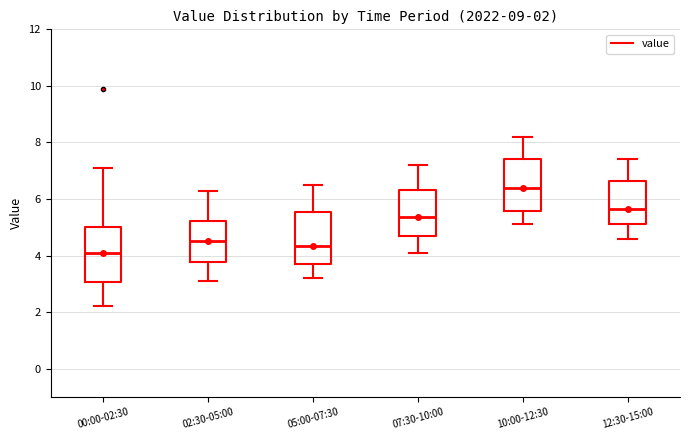

Which box has the highest median line?

10:00-12:30